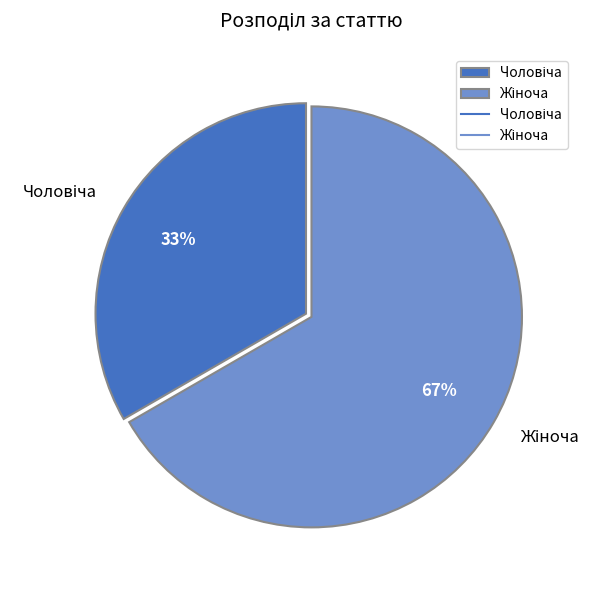

Is there any slice that represents more than half of the pie?

Yes